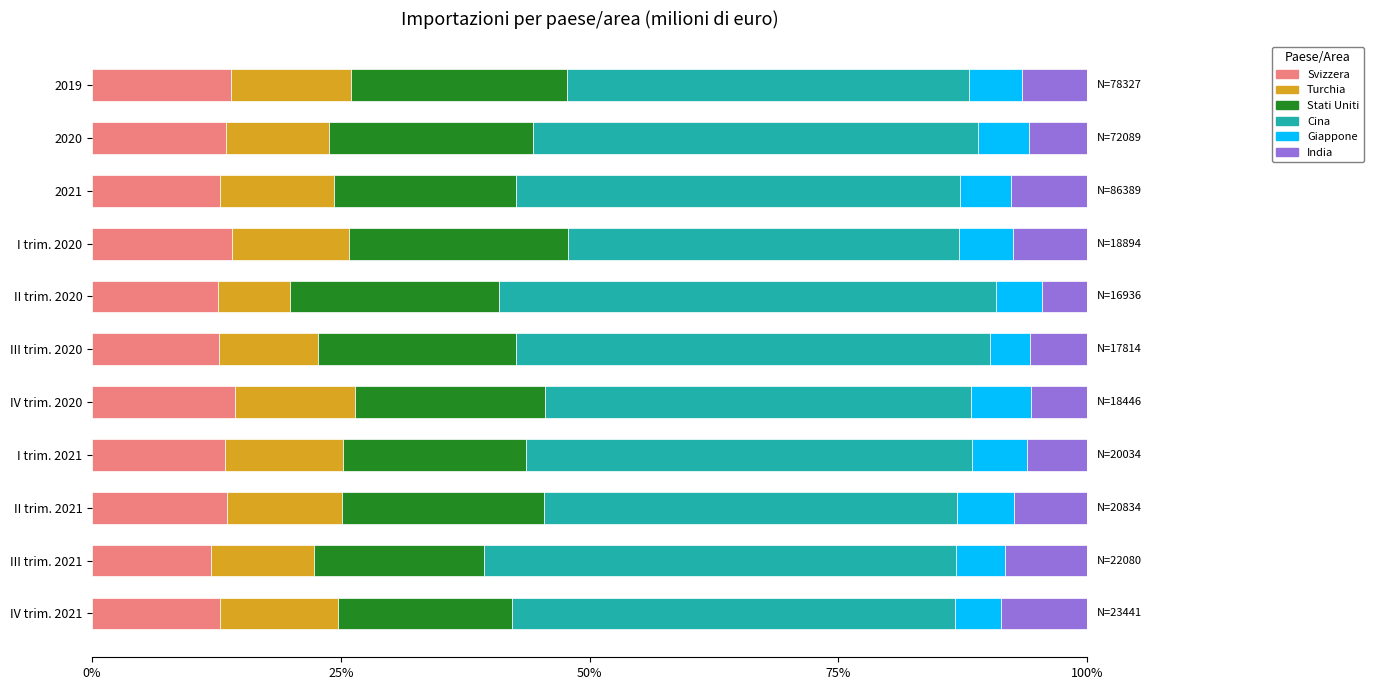

What is the minimum value for Svizzera?

12.0